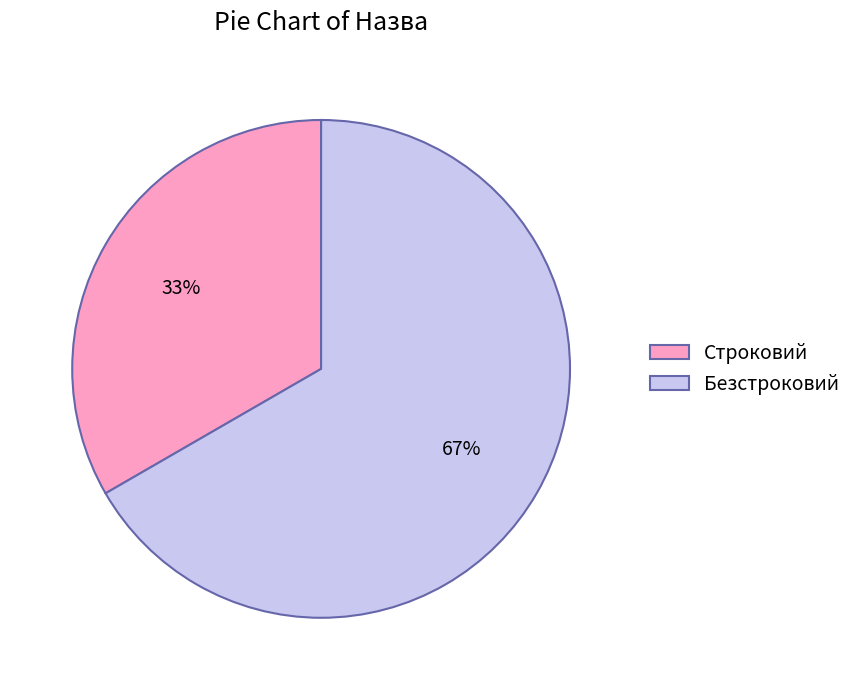

To the nearest percent, what percentage of the pie is Строковий?

33%